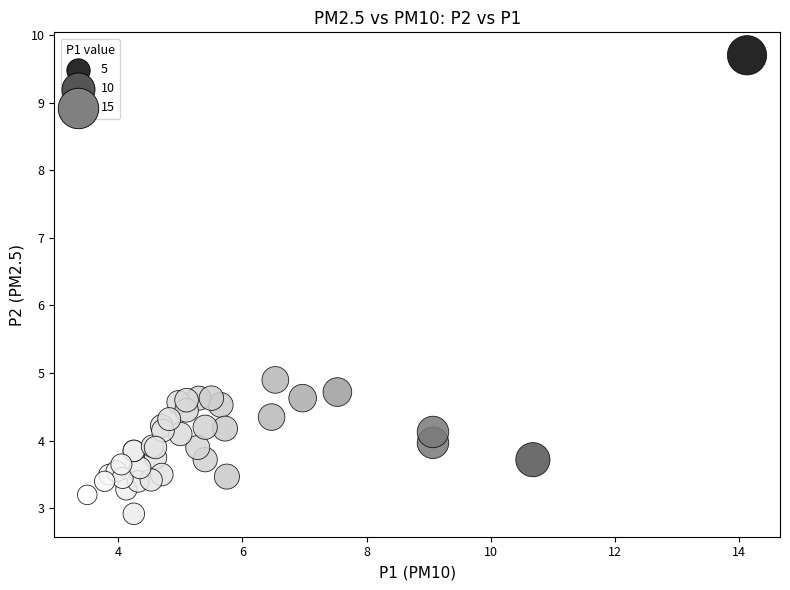

What Y value in the scatter plot is closest to 6?

4.9